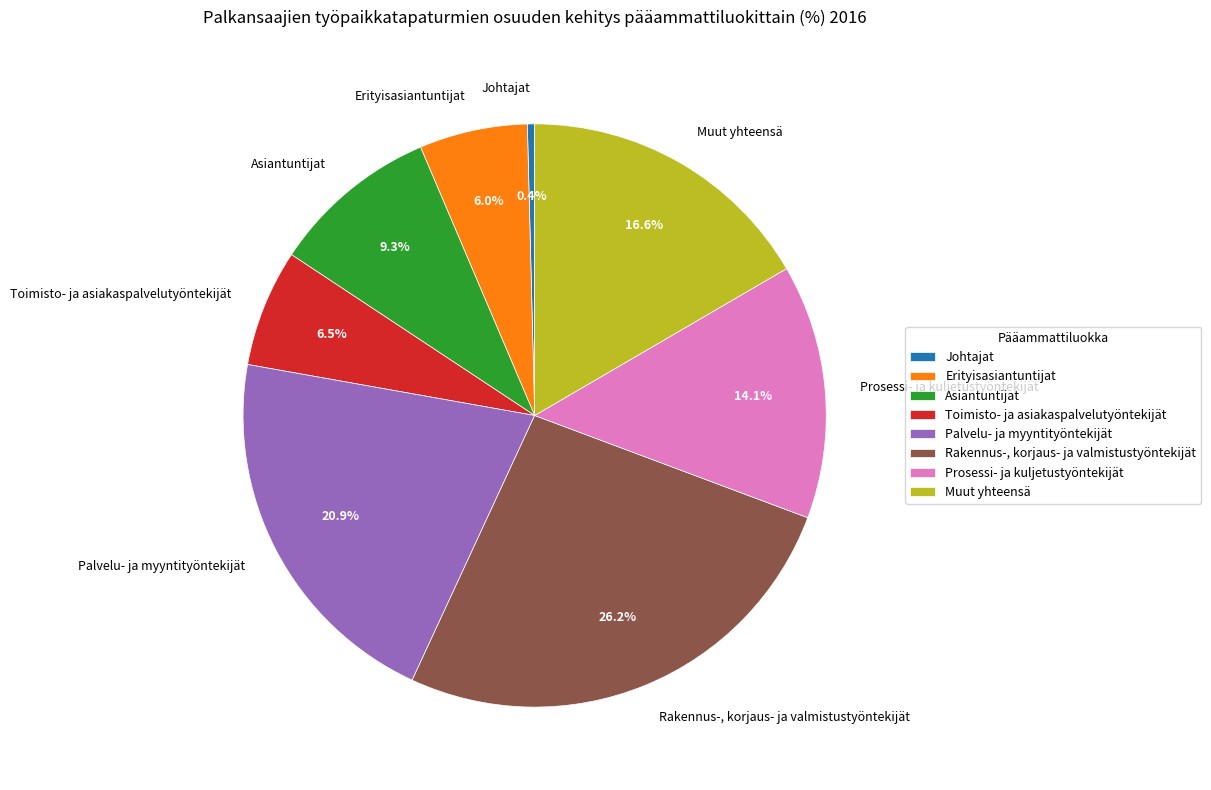

Do Asiantuntijat and Rakennus-, korjaus- ja valmistustyöntekijät together represent more than half of the pie?

No